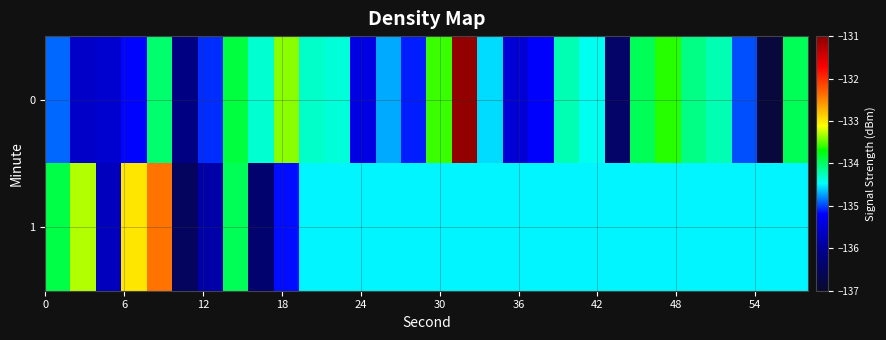

Reading right to left, list all the values displayed in this chart.

0: -134.0	-136.8	-135.0	-134.2	-134.1	-133.6	-134.0	-136.4	-134.4	-134.2	-135.2	-135.5	-134.6	-131.1	-133.6	-135.1	-134.7	-135.4	-134.4	-134.3	-133.4	-134.3	-133.9	-135.1	-136.2	-134.0	-135.2	-135.6	-135.6	-134.9
1: -134.5	-134.5	-134.5	-134.5	-134.5	-134.5	-134.5	-134.5	-134.5	-134.5	-134.5	-134.5	-134.5	-134.5	-134.5	-134.5	-134.5	-134.5	-134.5	-134.5	-135.2	-136.4	-134.0	-135.9	-136.5	-132.4	-133.0	-135.7	-133.3	-133.9